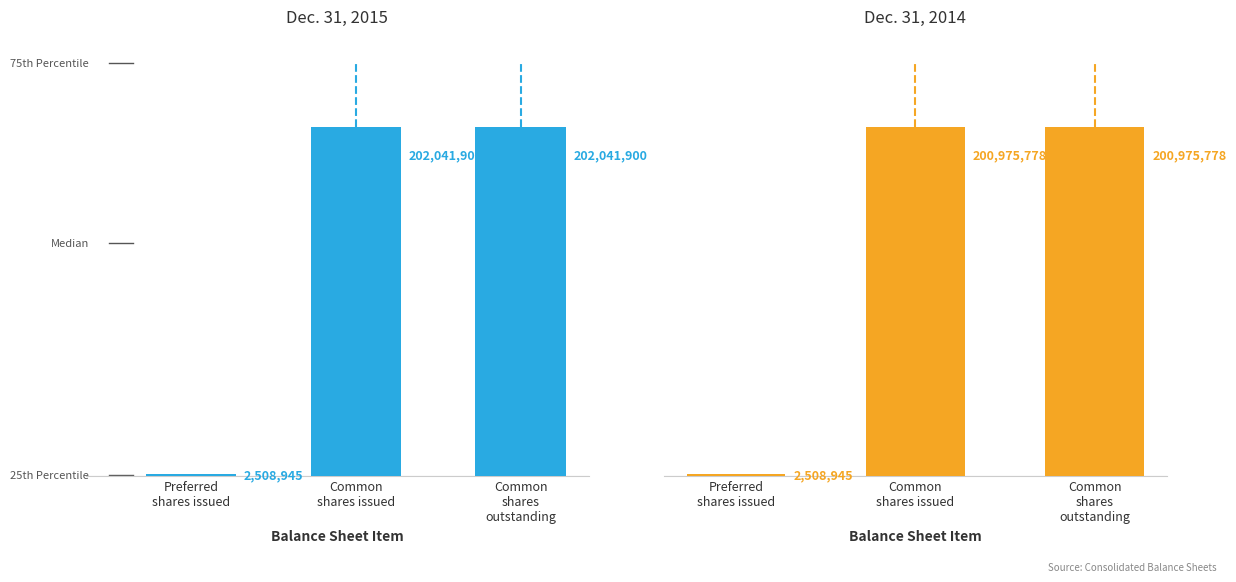

At how many categories does at least one series exceed 48636842?

2